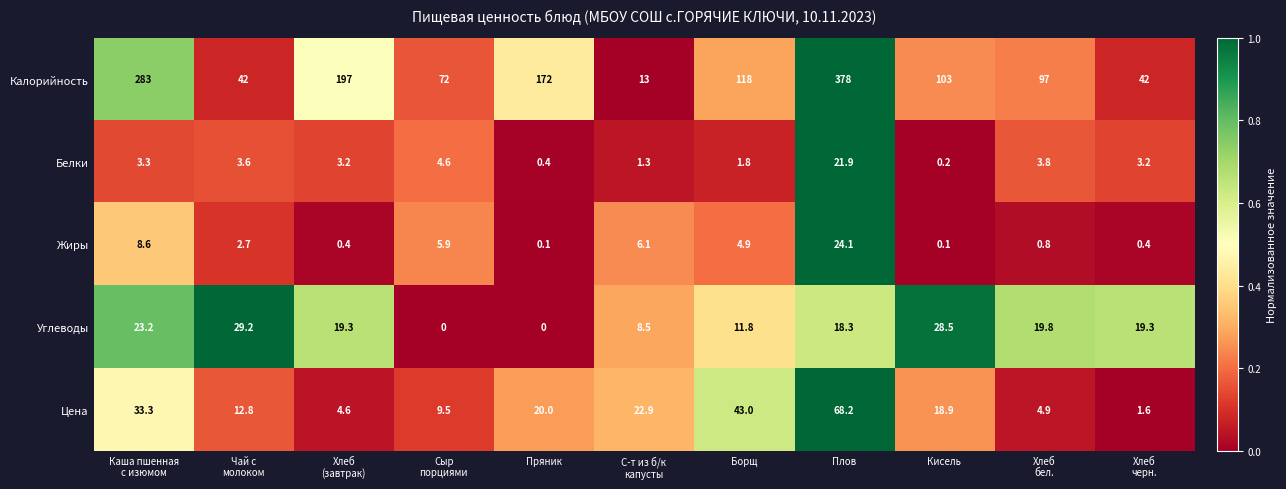

Which series has the widest spread of values?

Калорийность